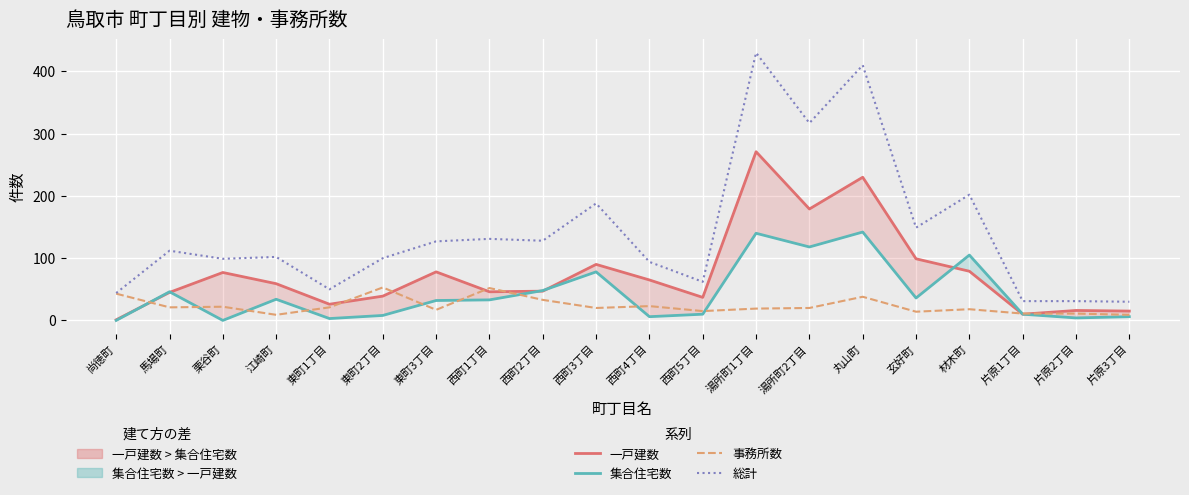

How many values in the 事務所数 series exceed 20?

9